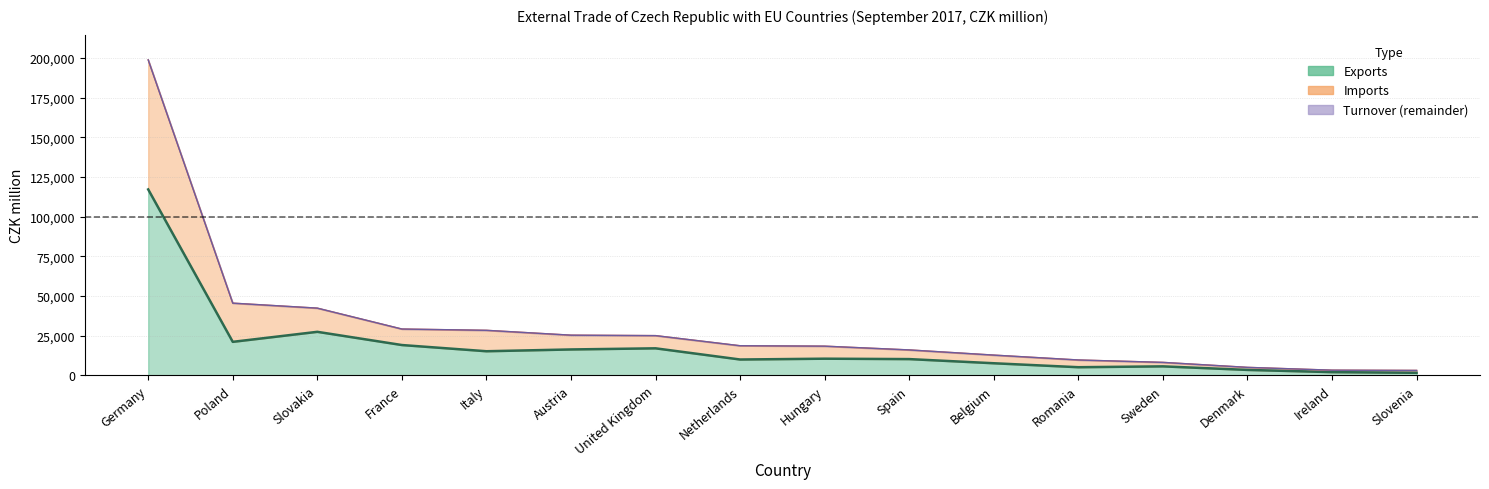

Read the Turnover value at Italy, to the nearest 100.

28400